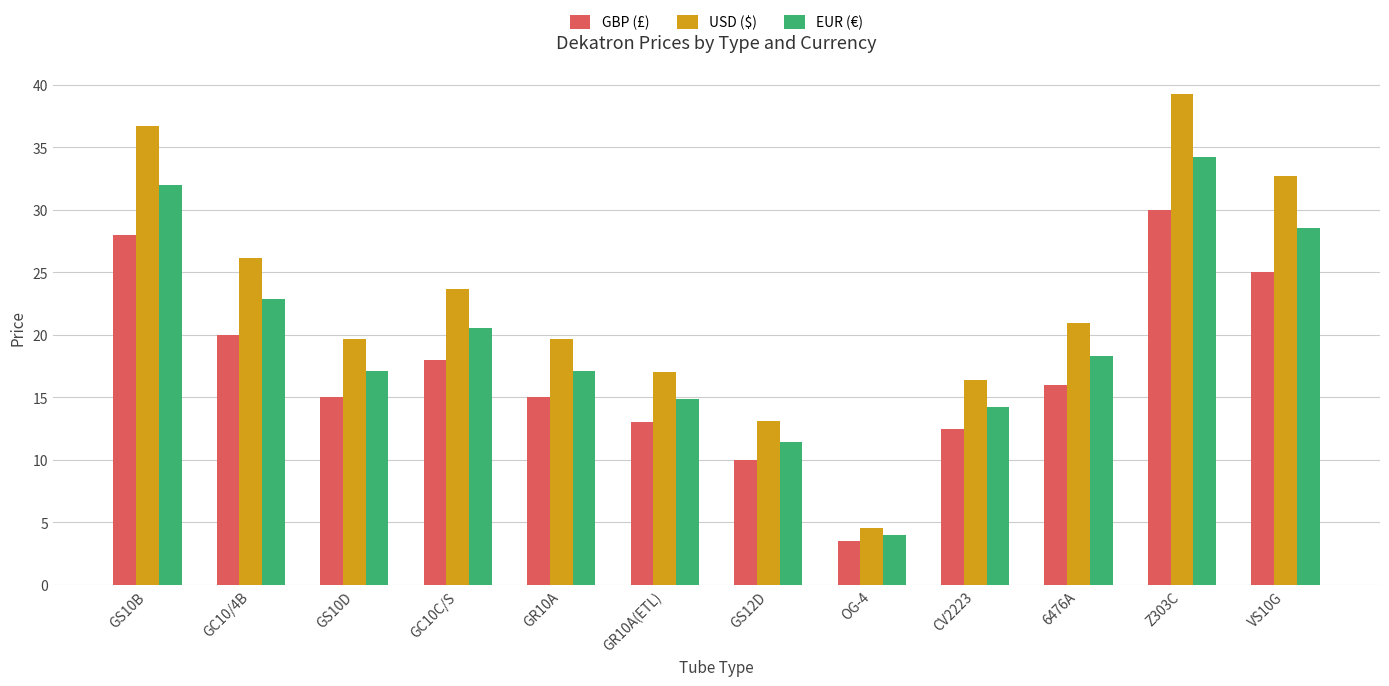

At which category is the sum across all series the highest?

Z303C